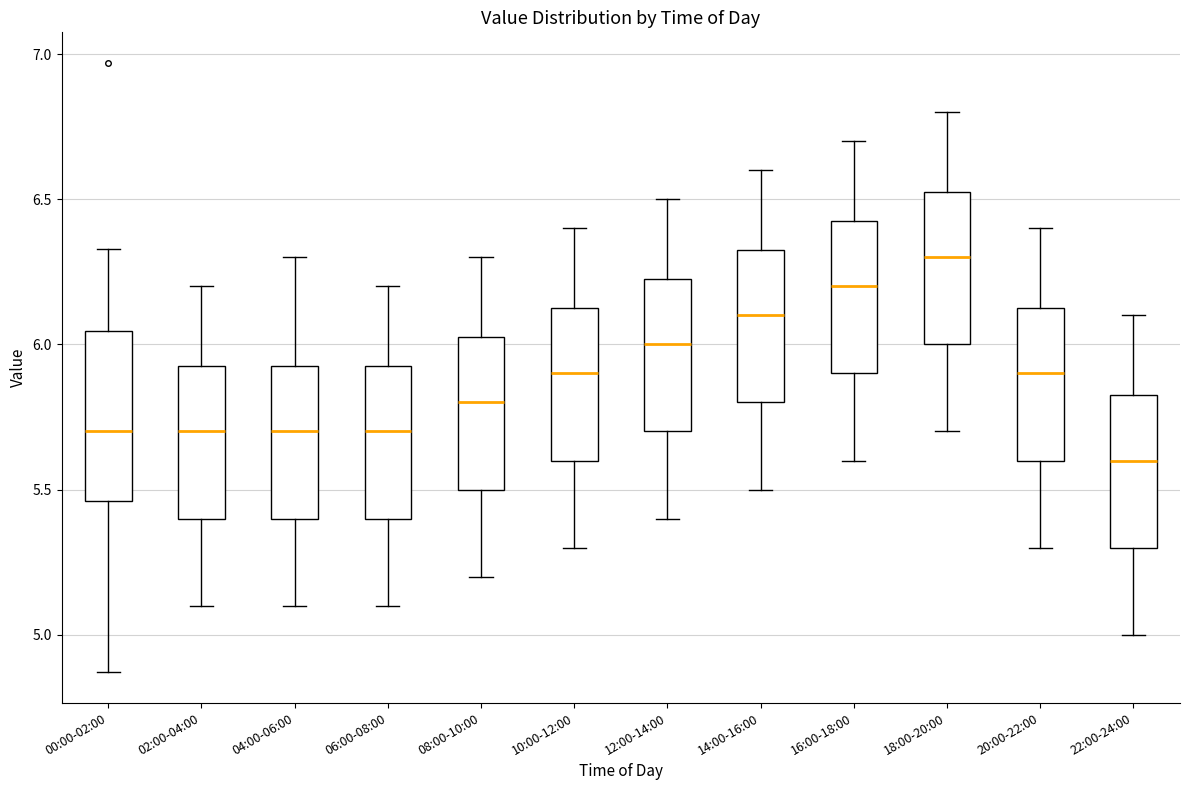

Reading left to right, read every box against the y-axis: the position of its median line, the range the box covers, and the ends of its whiskers. The values are not printed on the chart, so give them approximately, as read against the axis.

00:00-02:00: median 5.70, box 5.45 to 6.05, whiskers 4.85 to 6.35
02:00-04:00: median 5.70, box 5.40 to 5.95, whiskers 5.10 to 6.20
04:00-06:00: median 5.70, box 5.40 to 5.95, whiskers 5.10 to 6.30
06:00-08:00: median 5.70, box 5.40 to 5.95, whiskers 5.10 to 6.20
08:00-10:00: median 5.80, box 5.50 to 6.05, whiskers 5.20 to 6.30
10:00-12:00: median 5.90, box 5.60 to 6.15, whiskers 5.30 to 6.40
12:00-14:00: median 6.00, box 5.70 to 6.25, whiskers 5.40 to 6.50
14:00-16:00: median 6.10, box 5.80 to 6.35, whiskers 5.50 to 6.60
16:00-18:00: median 6.20, box 5.90 to 6.45, whiskers 5.60 to 6.70
18:00-20:00: median 6.30, box 6.00 to 6.55, whiskers 5.70 to 6.80
20:00-22:00: median 5.90, box 5.60 to 6.15, whiskers 5.30 to 6.40
22:00-24:00: median 5.60, box 5.30 to 5.85, whiskers 5.00 to 6.10